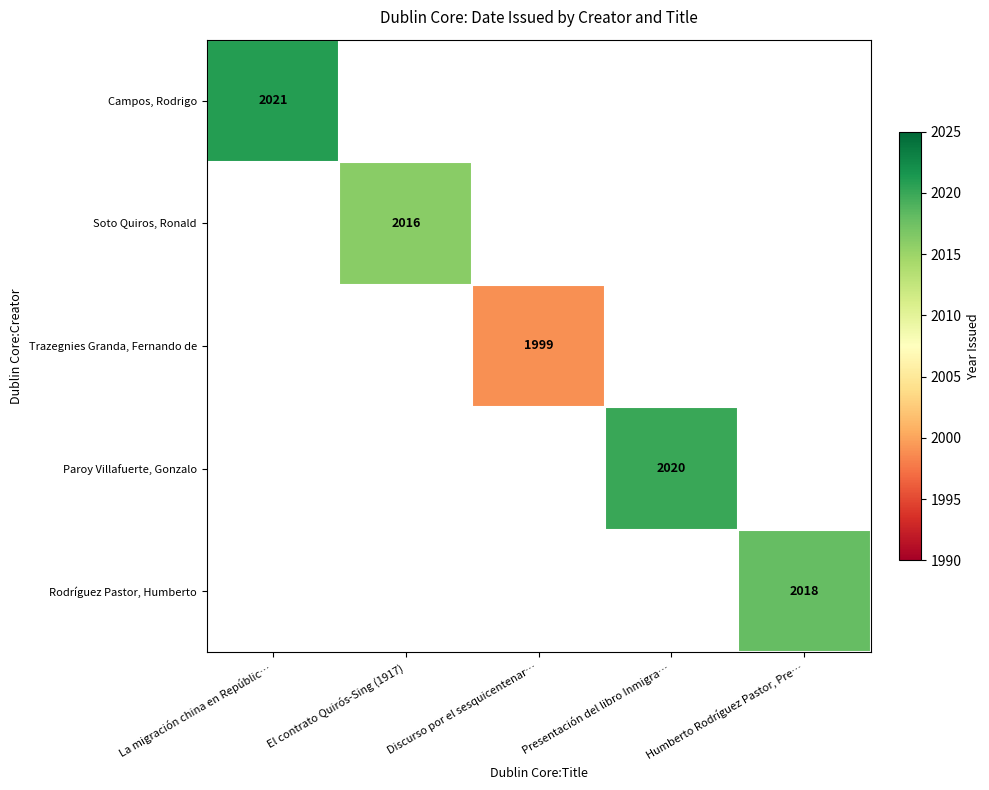

True or false: Rodríguez Pastor, Humberto has a value of 478 at Humberto Rodríguez Pastor, Pre….

False